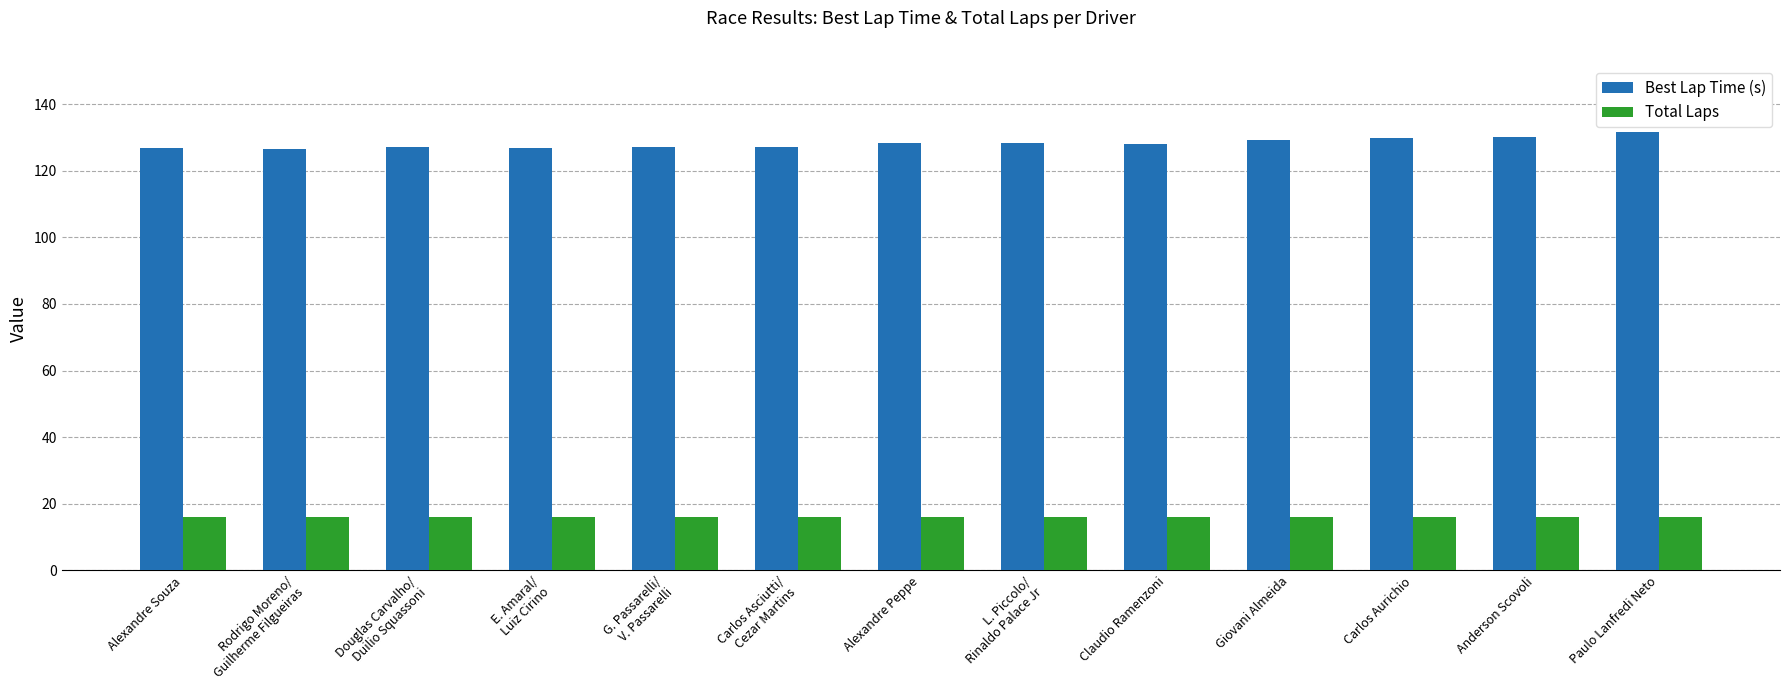

What is the total value across all series at Paulo Lanfredi Neto?

147.8